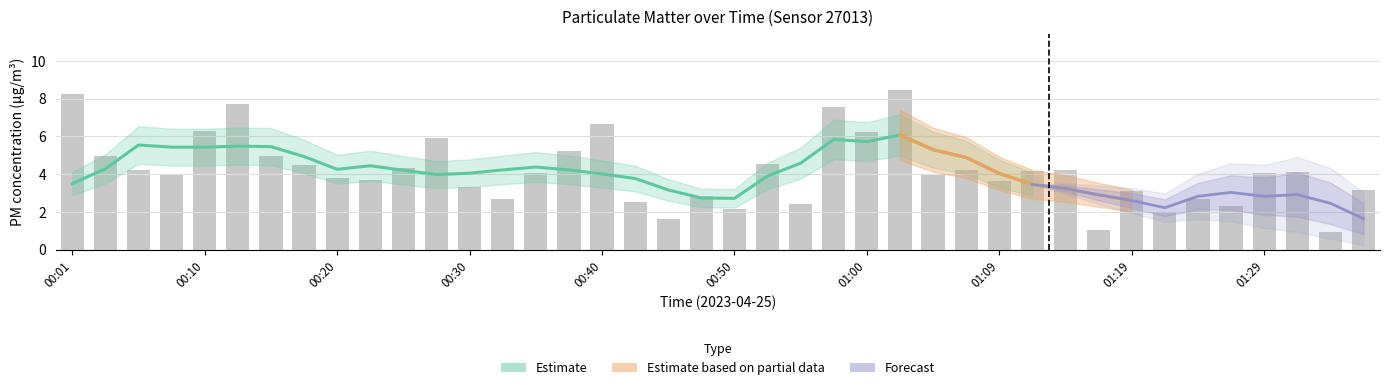

What is the label of the 13th bar from the left?

00:30